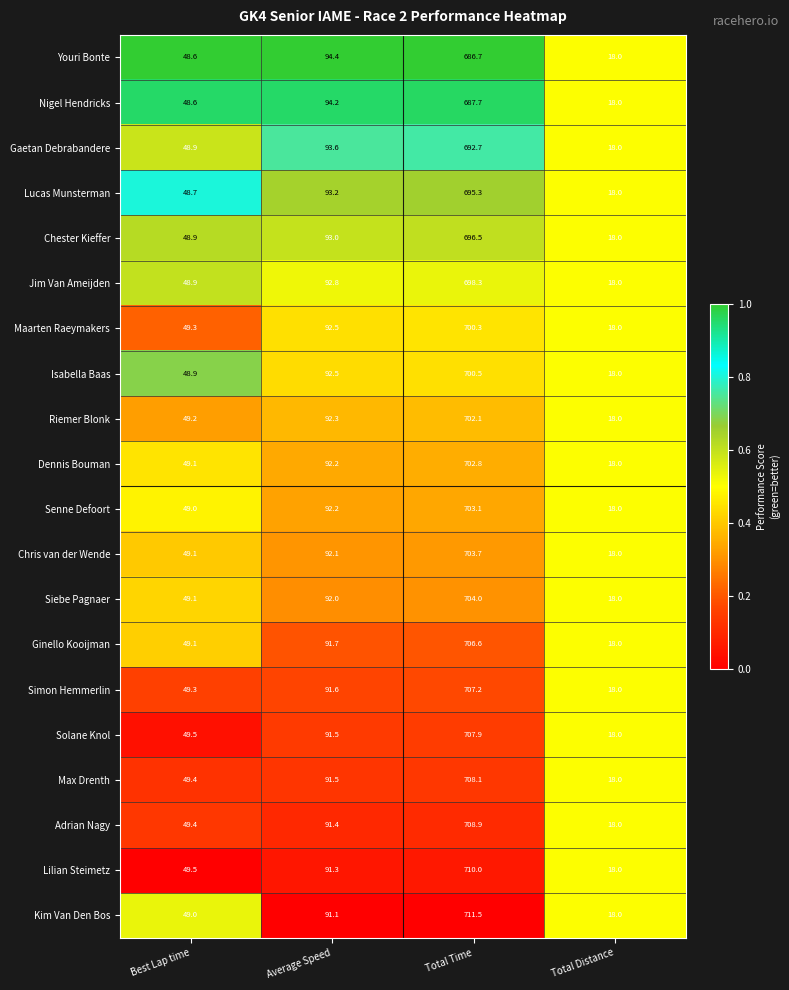

The value of Chris van der Wende at Average Speed is 63.2. True or false?

False